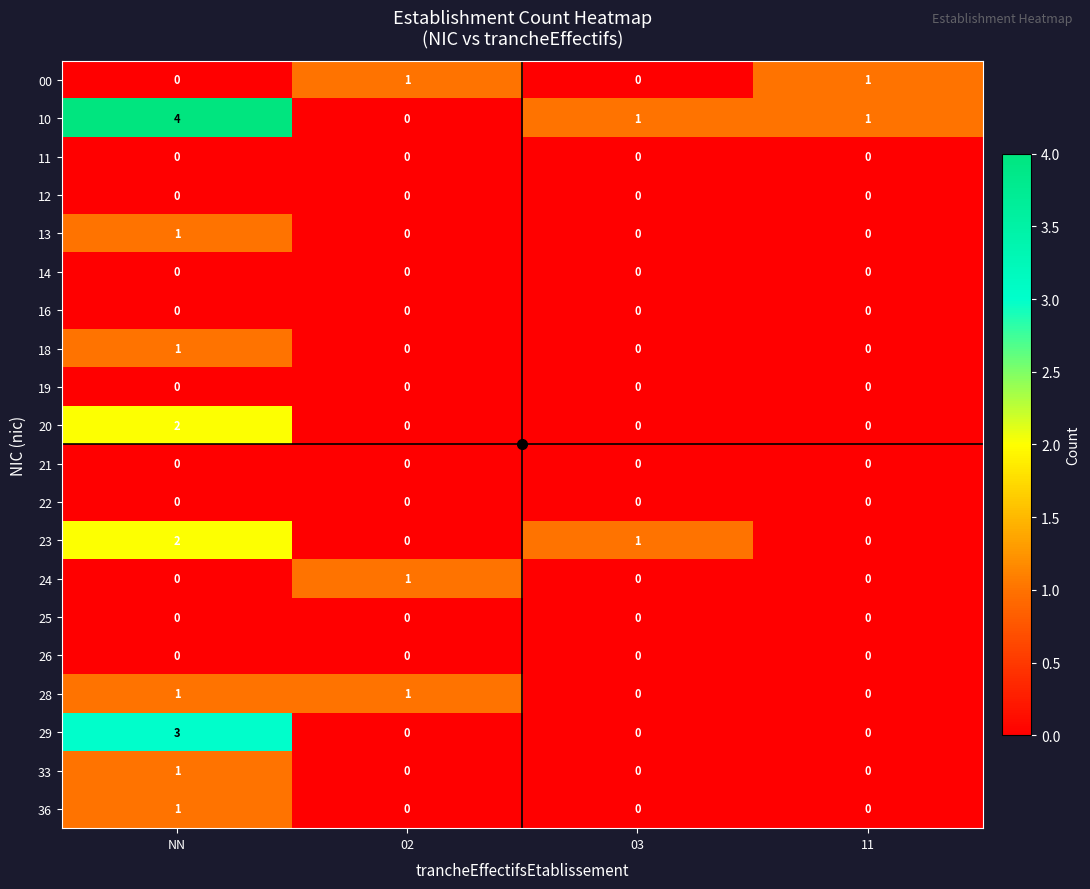

The value of 29 at 11 is 0. True or false?

True